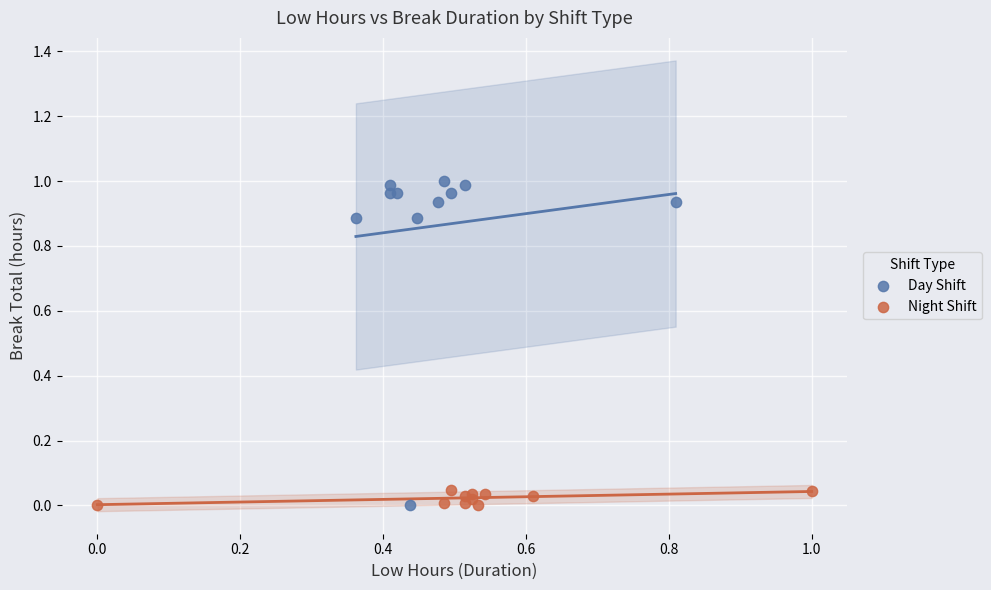

What are all the series names shown in the legend?

Day Shift, Night Shift